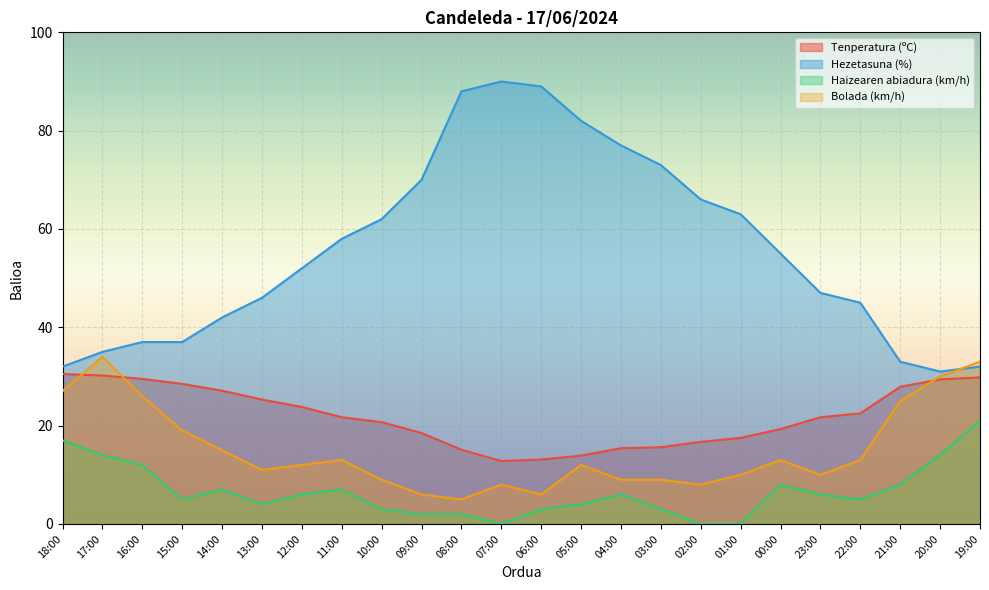

Which series changed the most between 16:00 and 19:00?

Haizearen abiadura (km/h)